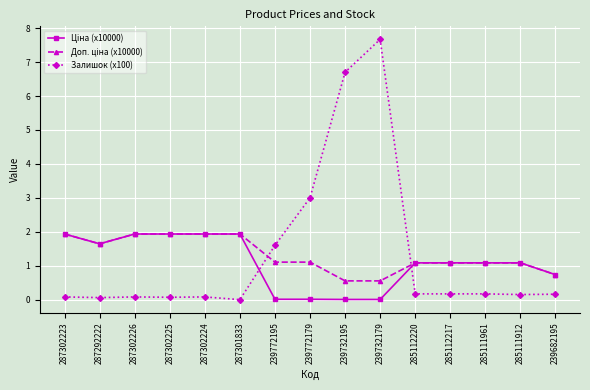

The value of Залишок (x100) at 239772195 is 2.7. True or false?

False